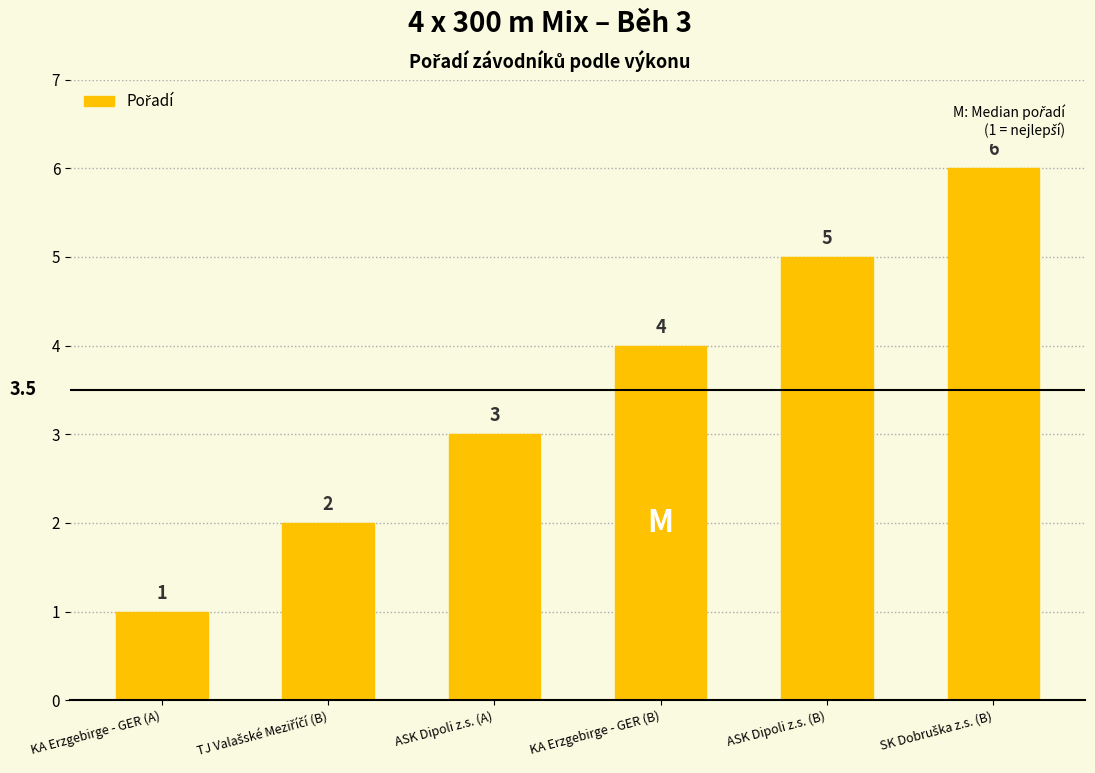

What is the label of the 1st bar from the left?

KA Erzgebirge - GER (A)